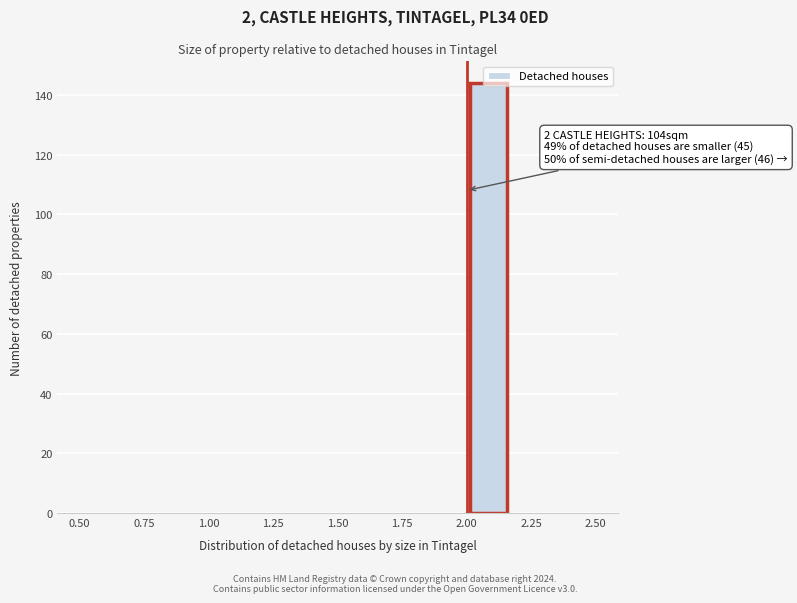

Read against the x-axis, roughly where is the centre of the tallest bar?

2.10